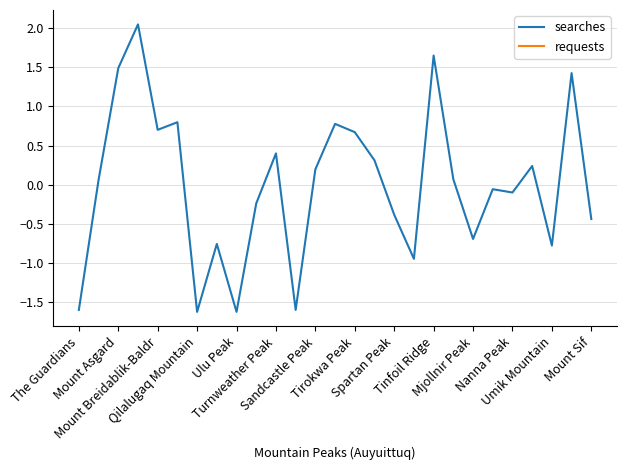

How many interior local valleys does the searches series have?

8